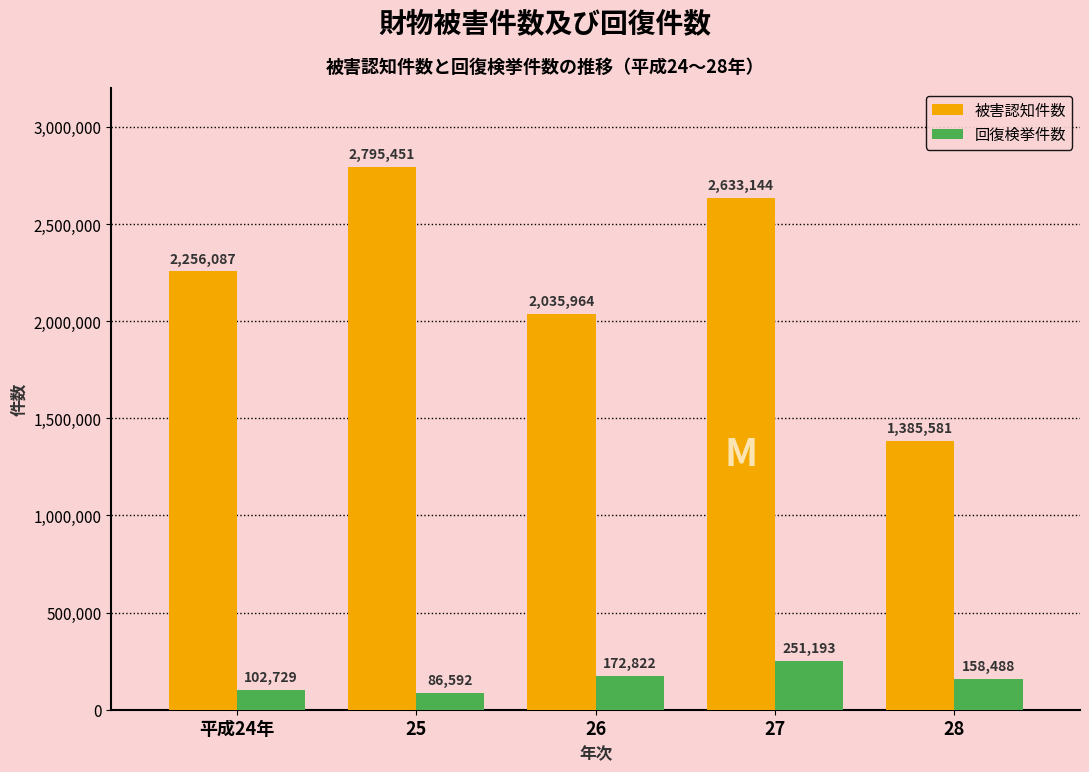

What is the label of the 4th bar from the right?

25